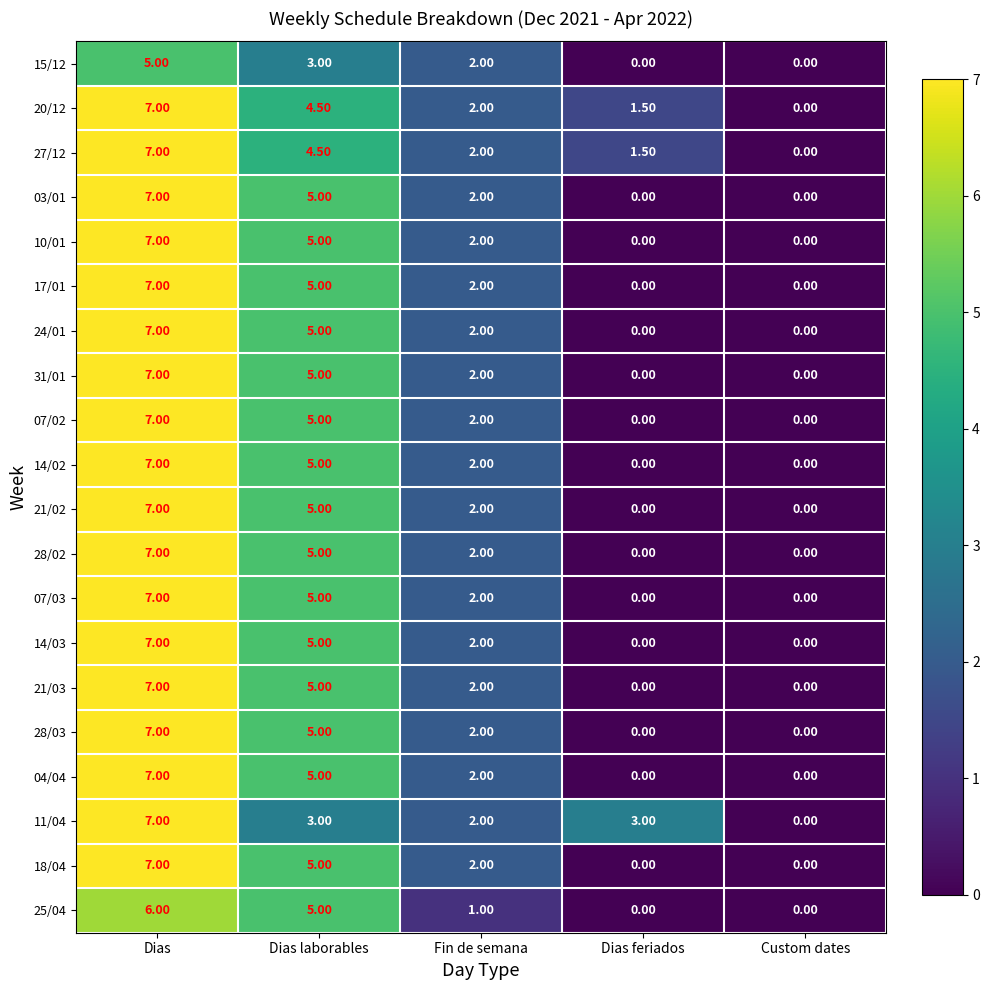

What is the total value across all series at Dias?

137.0